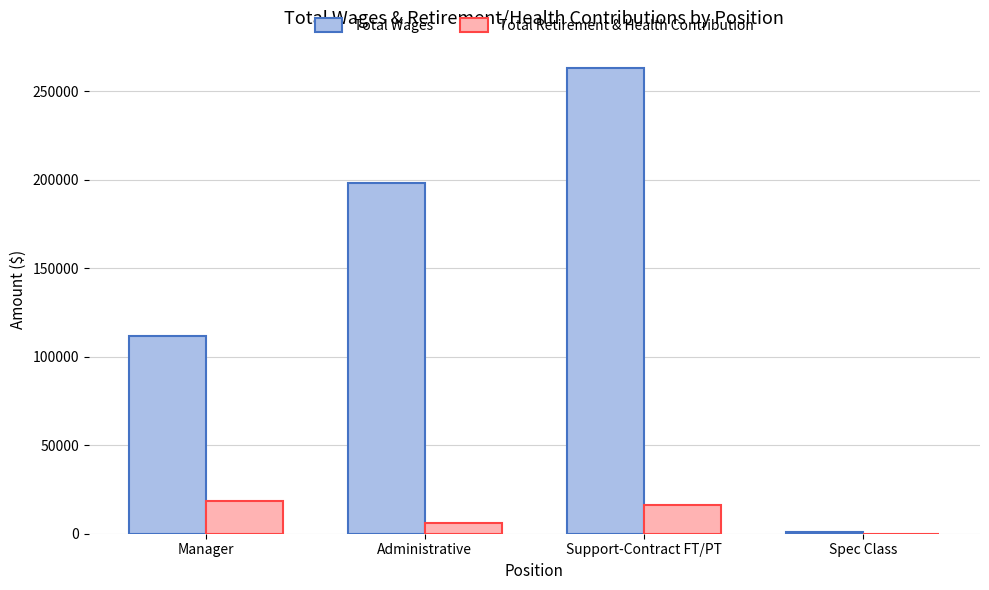

How many positive values does the Total Retirement & Health Contribution series have?

3